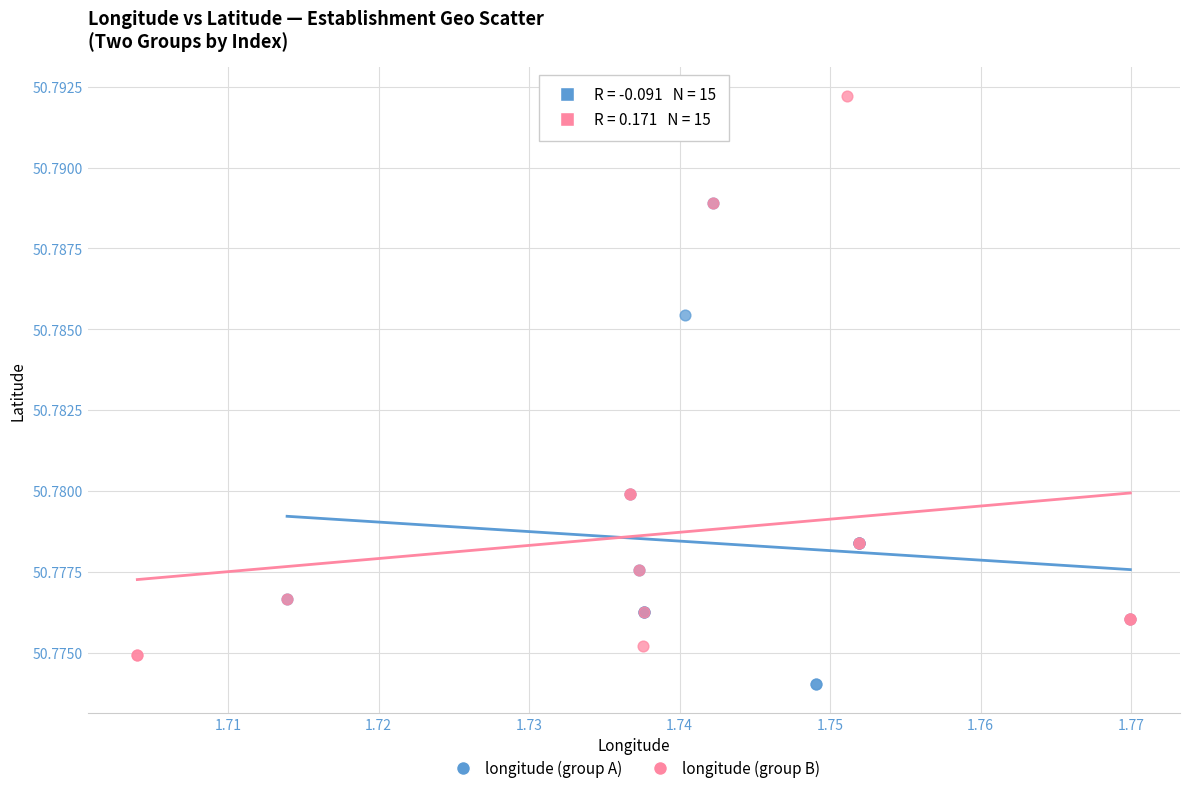

Which series contains the highest Y value?

longitude (group B)